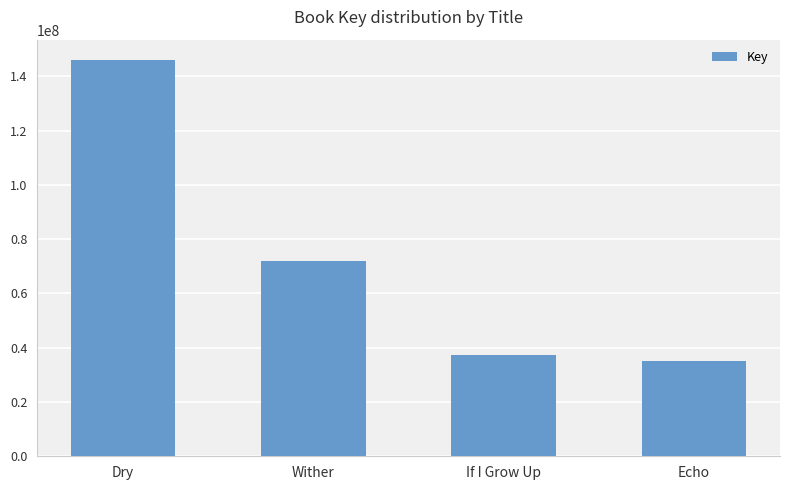

True or false: the data shows 37293750 at If I Grow Up.

True